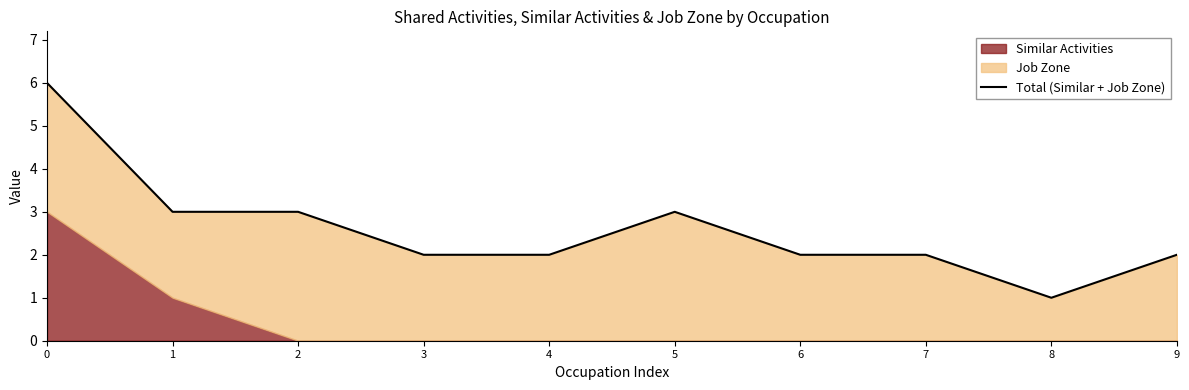

What is the difference between the maximum and minimum values?

5